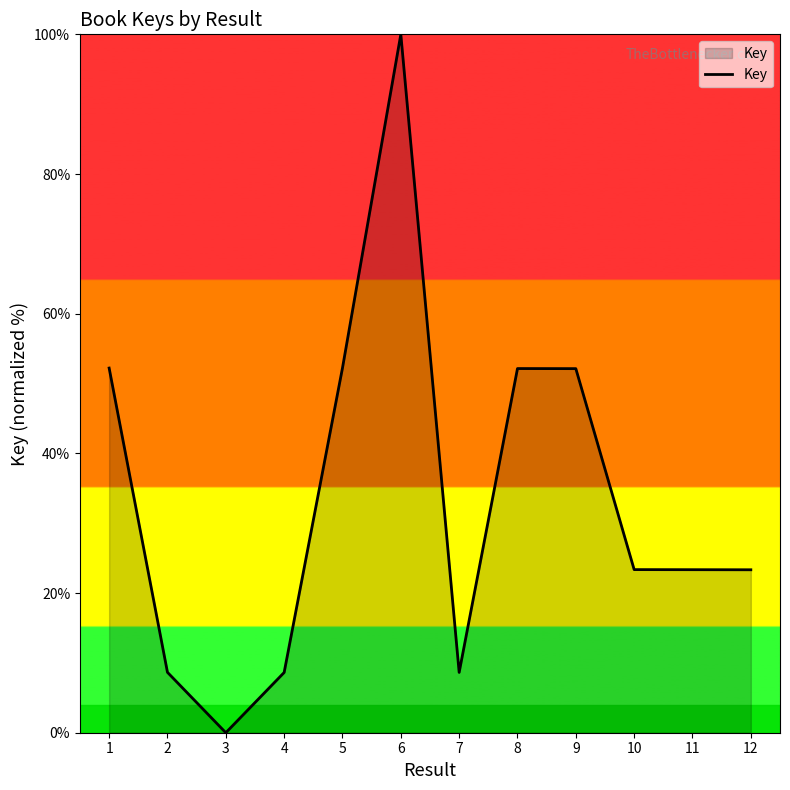

What is the average value?

33.7